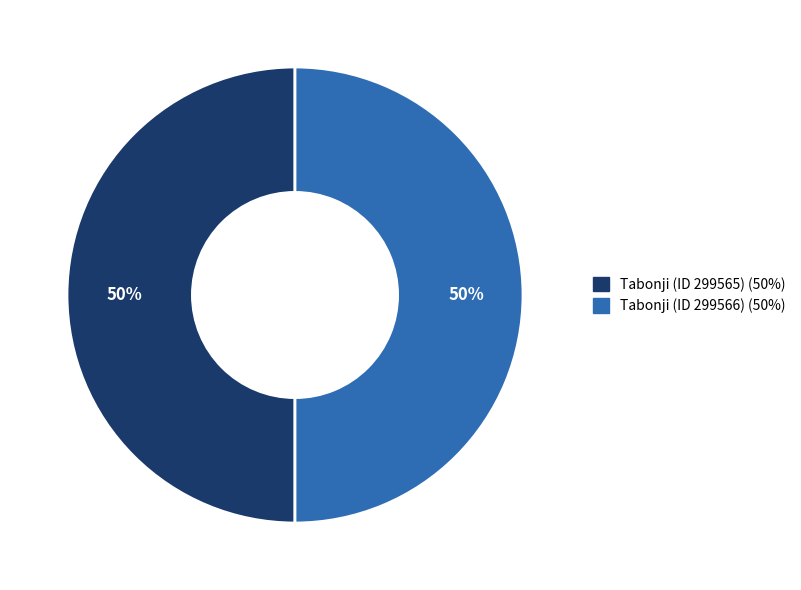

Approximately how many times larger is the value at Tabonji (ID 299565) compared to Tabonji (ID 299566)?

1.0